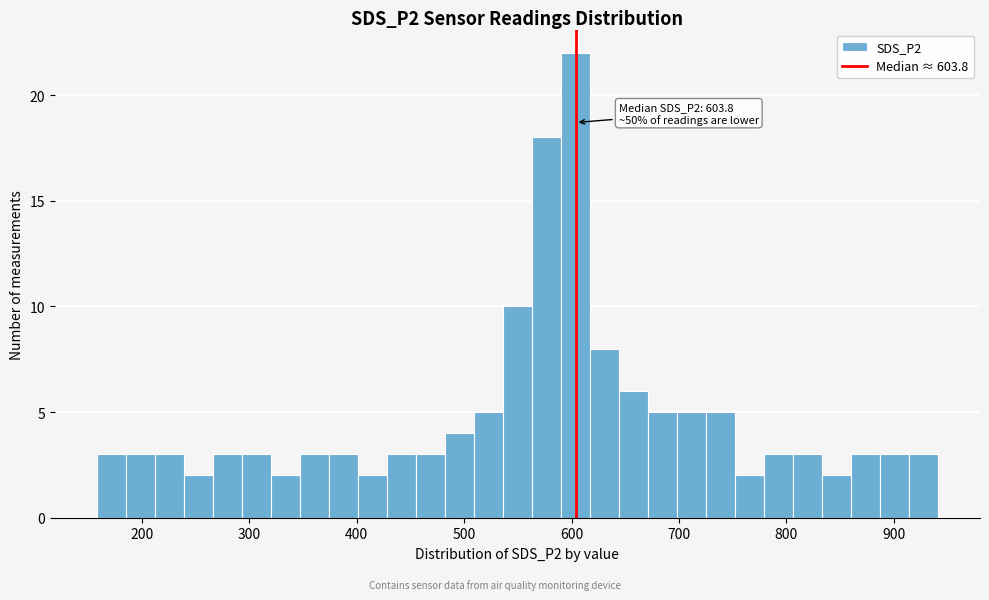

Read against the x-axis, roughly where is the centre of the tallest bar?

600